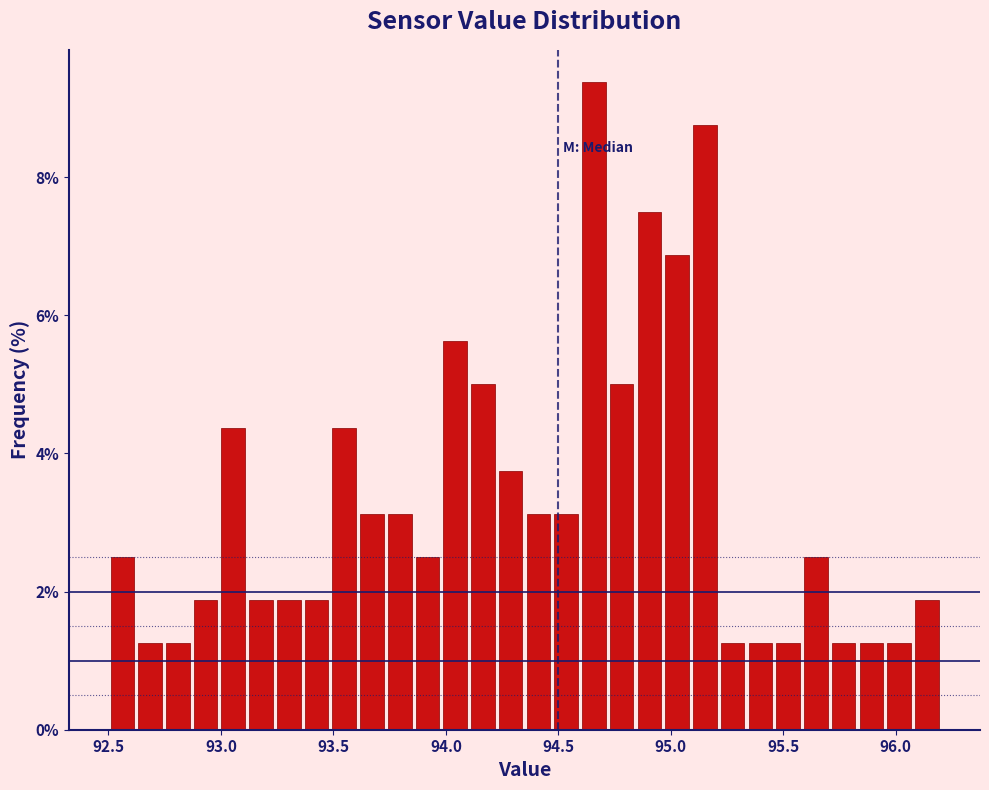

Around what value on the x-axis is the tallest bar? Give the approximate position of its centre, as read against the axis.

94.65